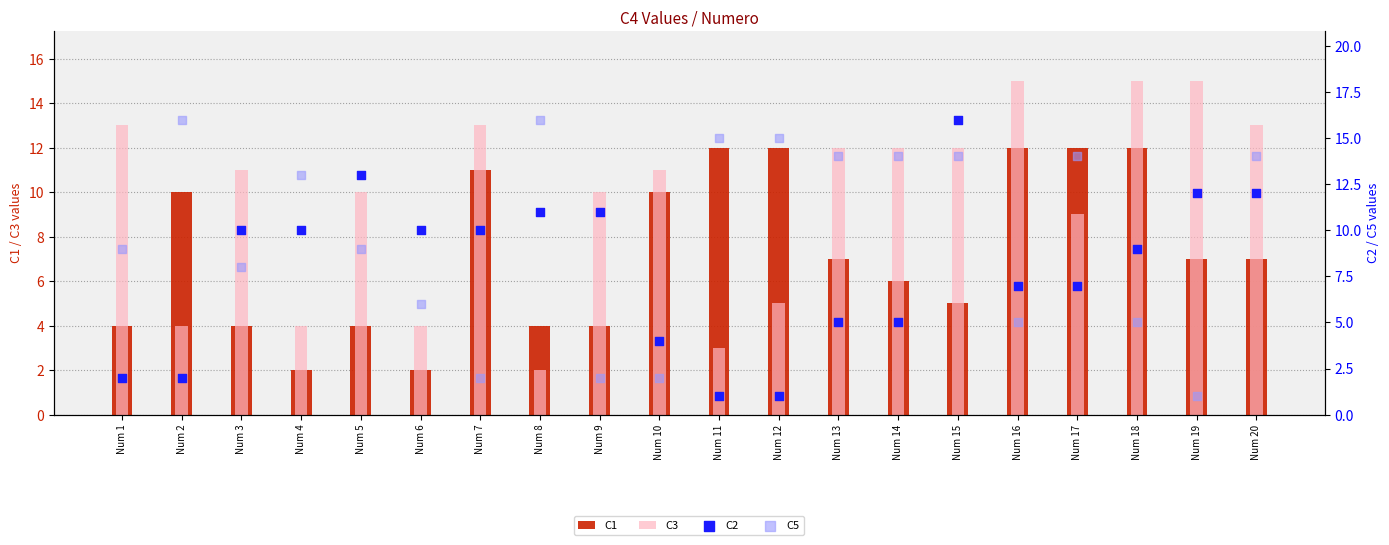

What is the total value across all series at Num 17?

42